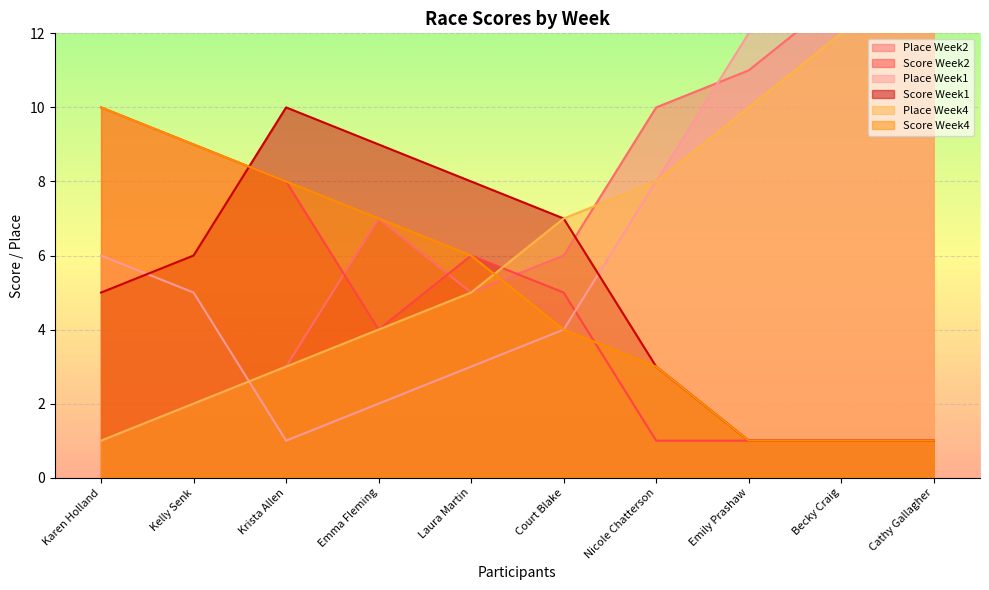

Reading right to left, extract all data points from this chart.

Place Week2: 14	13	11	10	6	5	7	3	2	1
Score Week2: 1	1	1	1	5	6	4	8	9	10
Place Week1: 13	18	12	8	4	3	2	1	5	6
Score Week1: 1	1	1	3	7	8	9	10	6	5
Place Week4: 15	12	10	8	7	5	4	3	2	1
Score Week4: 1	1	1	3	4	6	7	8	9	10